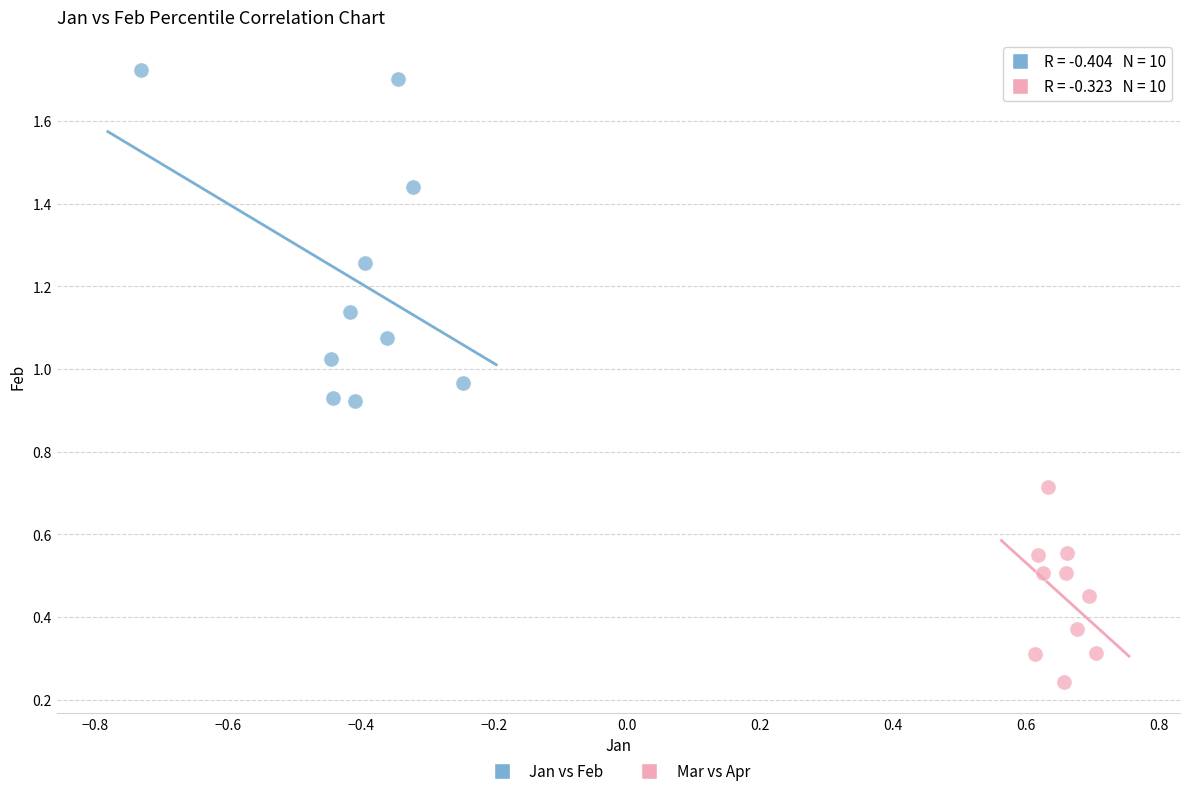

Which series has the largest Y range (max minus min)?

Jan vs Feb